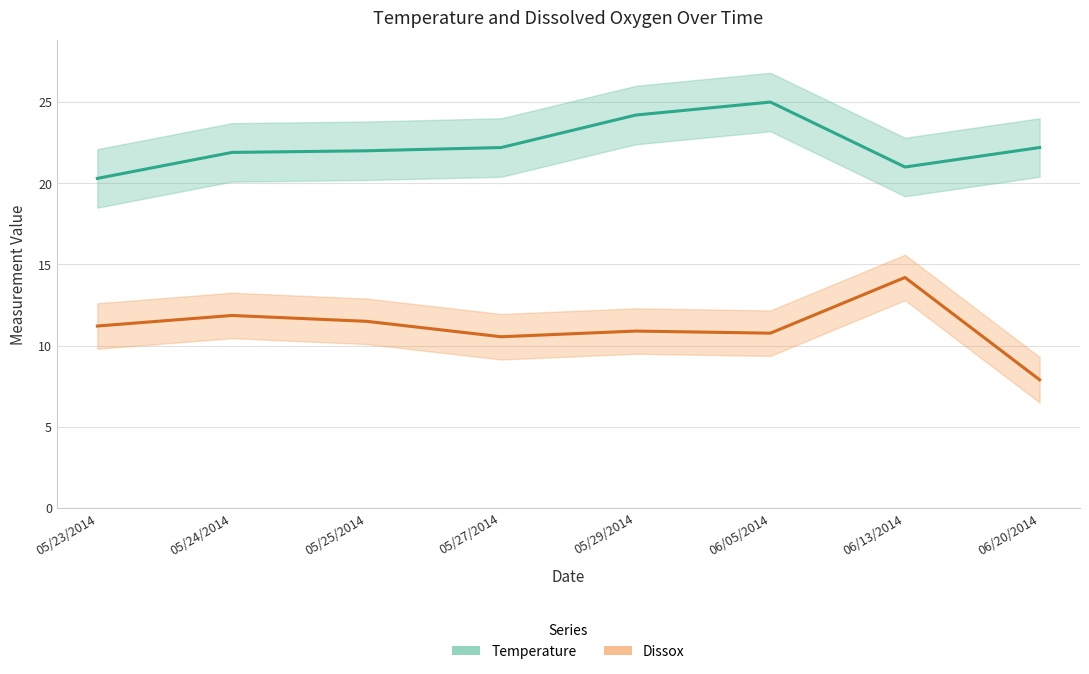

At which label does Temperature reach its peak?

06/05/2014